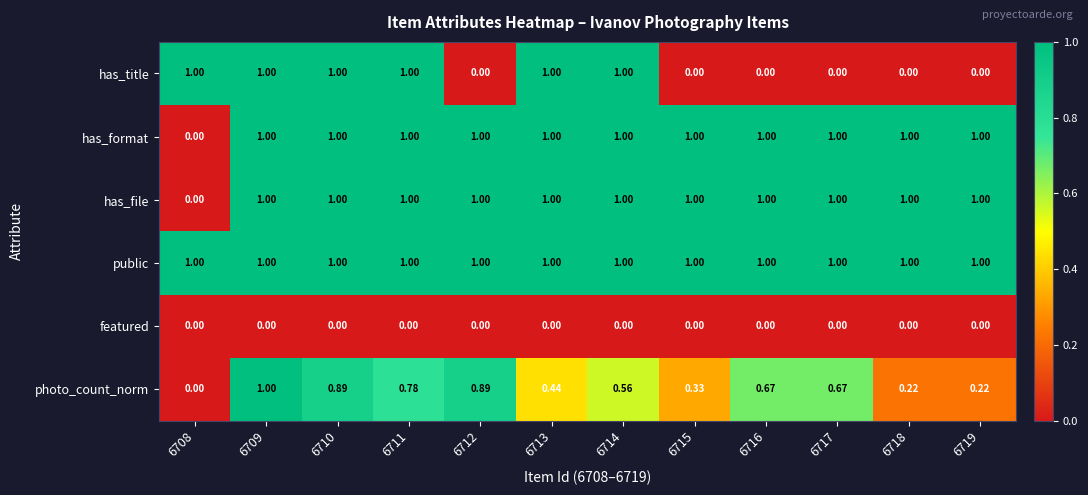

Which series has the largest total across all categories?

public